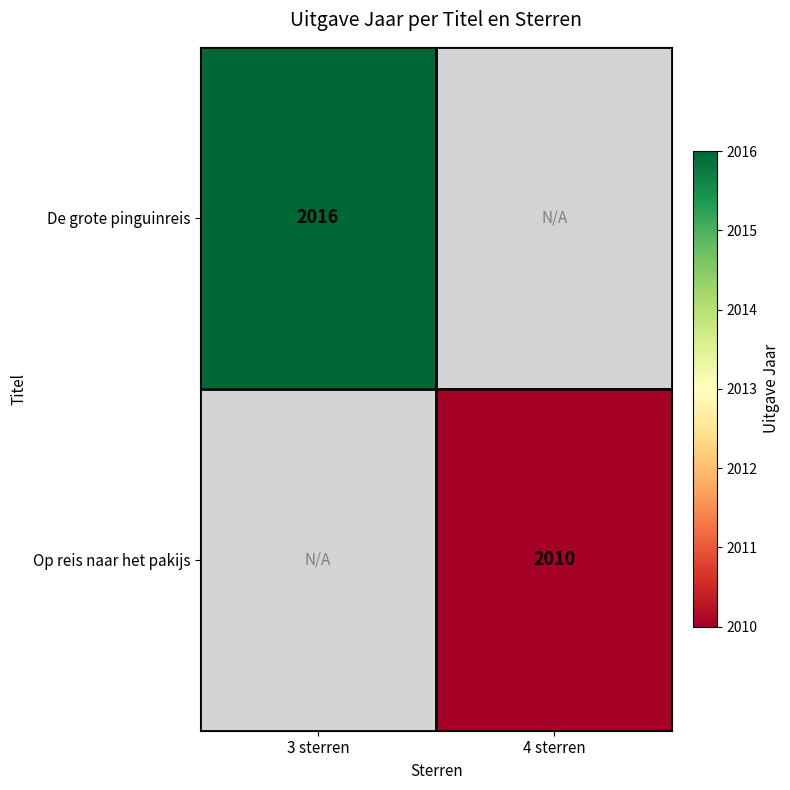

How many series are shown in this chart?

2